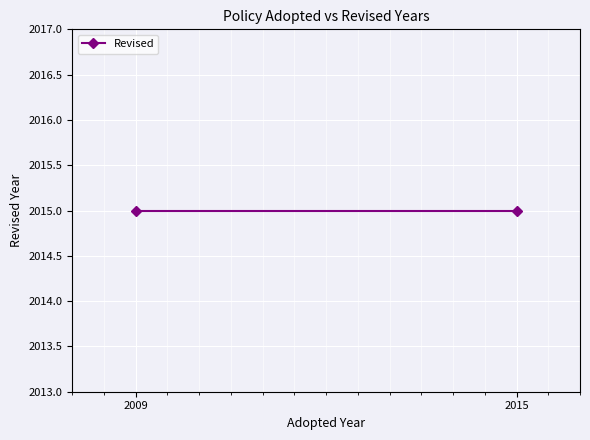

Where is the first local minimum?

2009